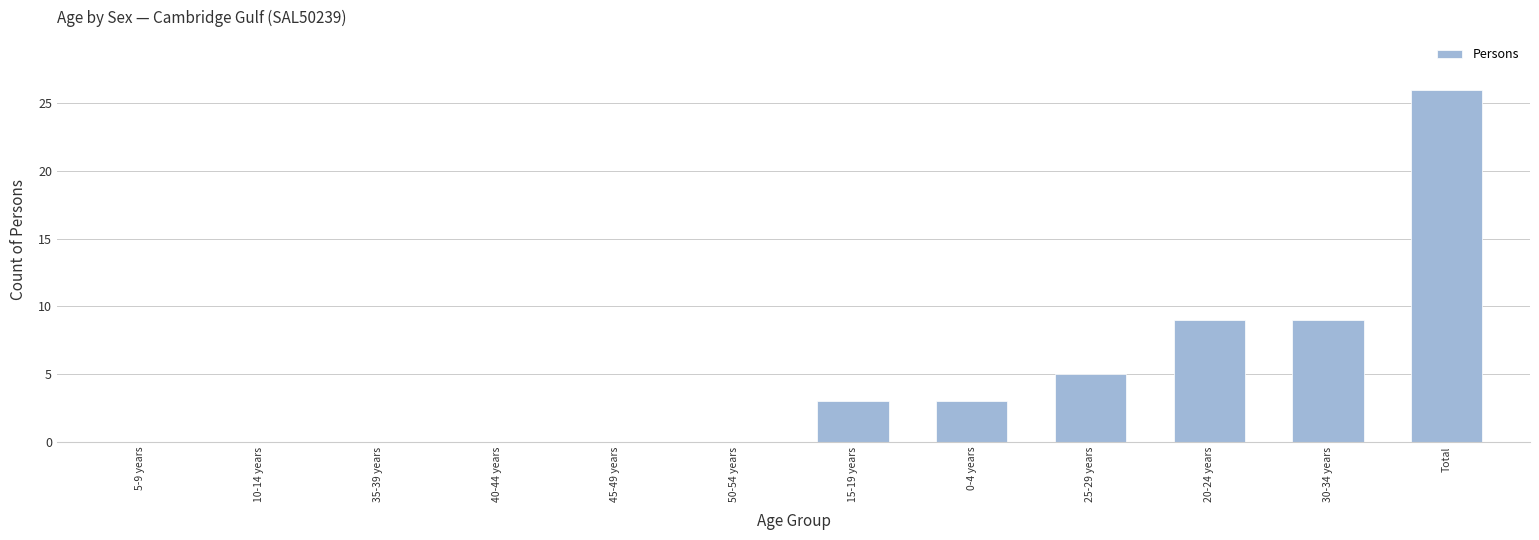

How many data points does each series have?

12